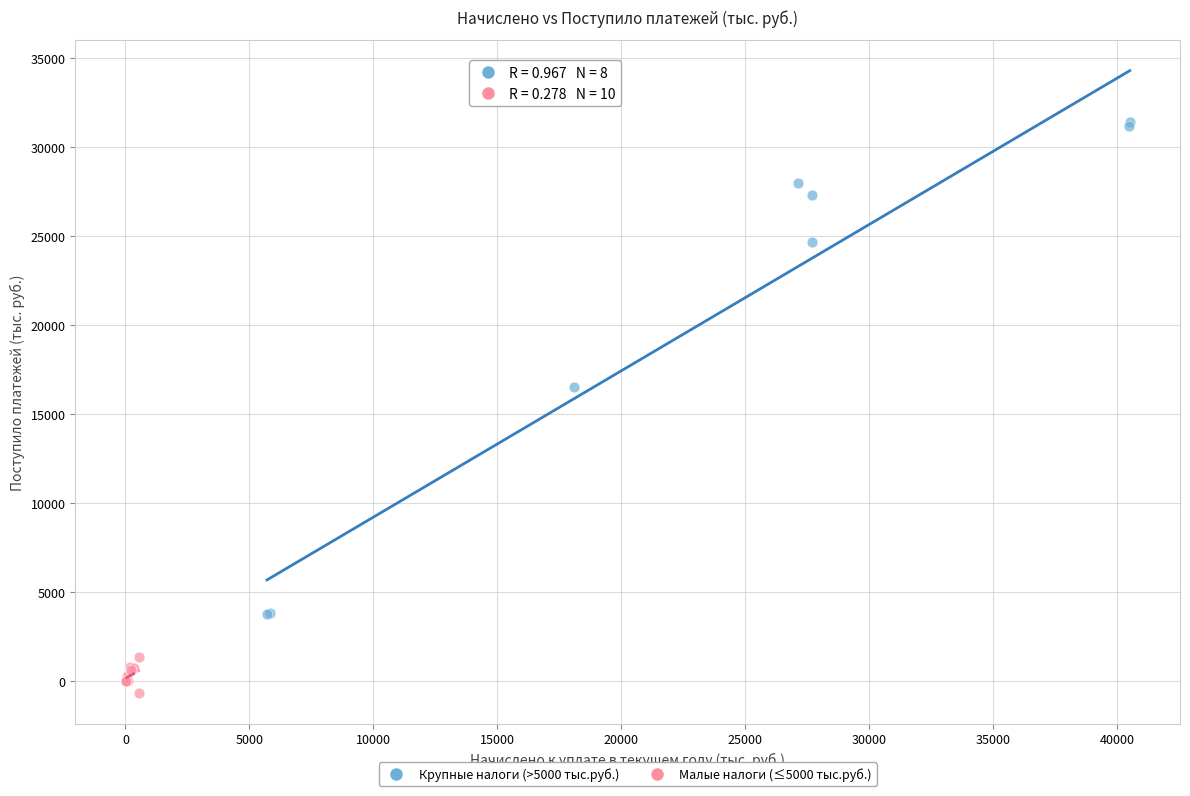

Which series reaches the minimum Y coordinate?

Малые налоги (≤5000 тыс.руб.)